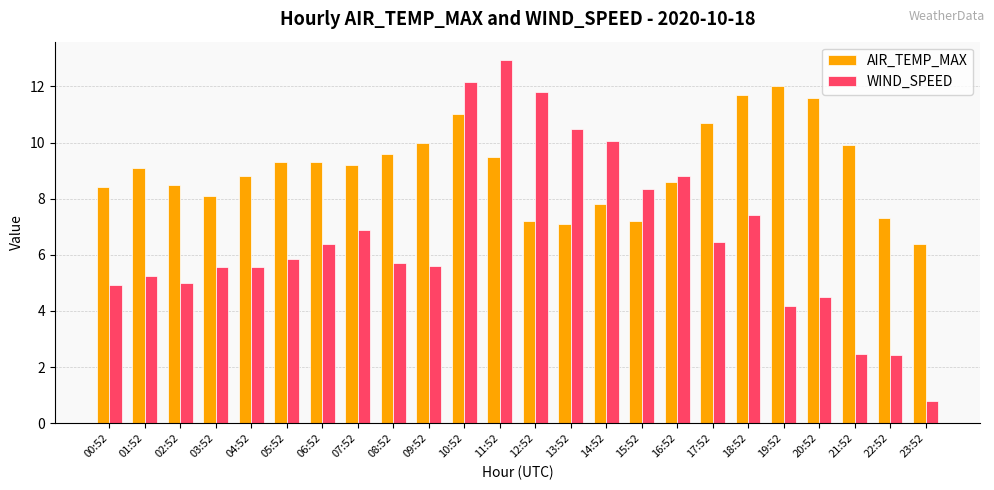

Which series has the largest range (max minus min)?

WIND_SPEED